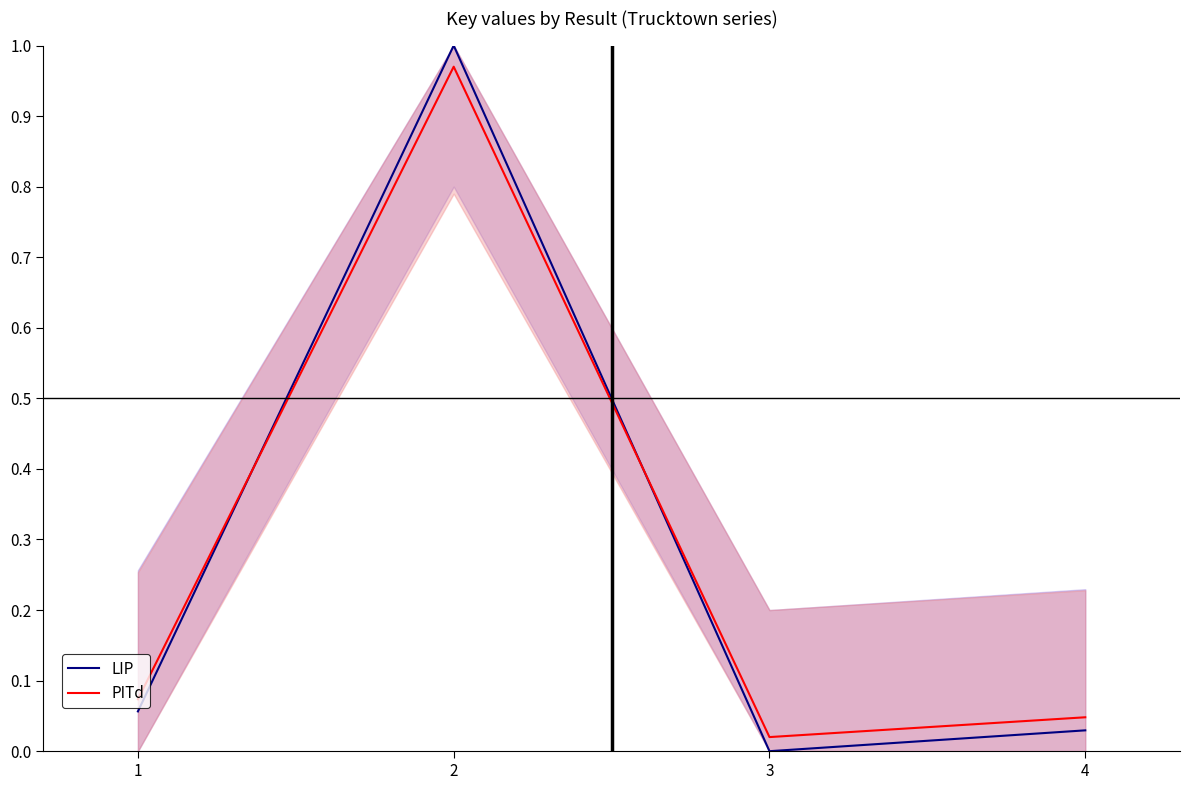

What are all the series names shown in the legend?

LIP, PITd